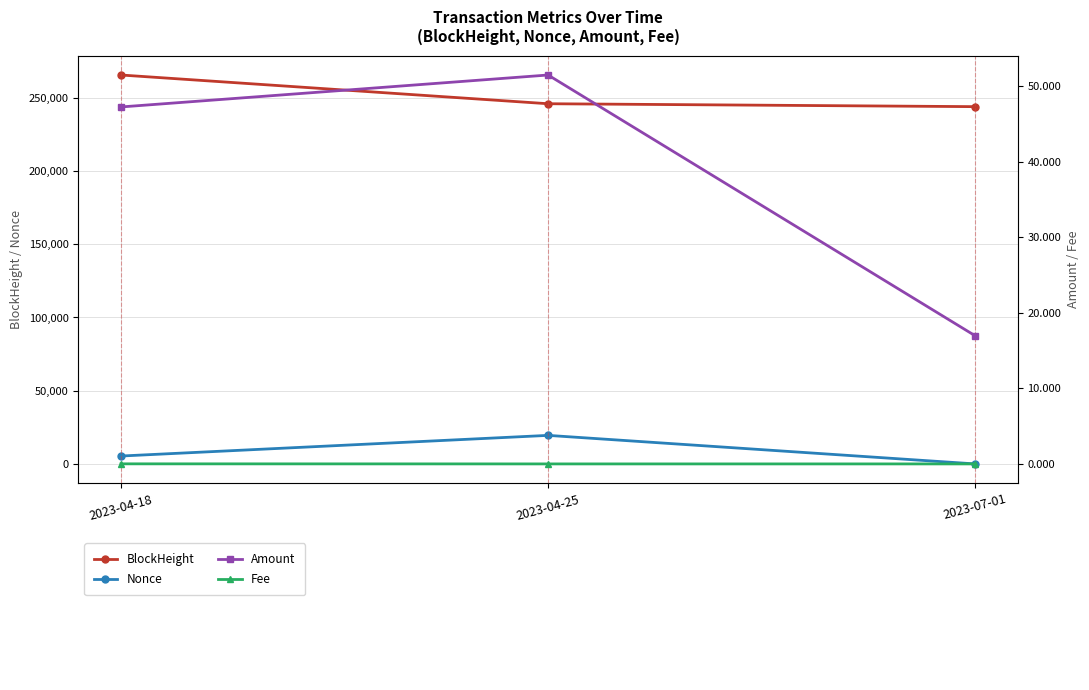

The value of Fee at 2023-04-18 is 0.0. True or false?

True